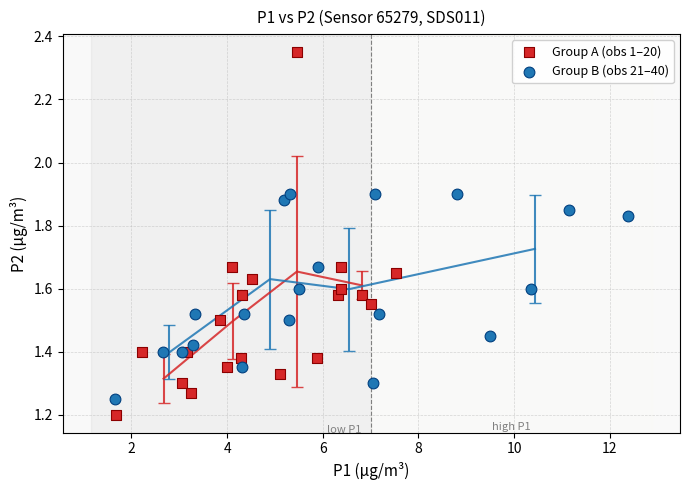

Which series has the widest spread of Y values?

Group A (obs 1–20)